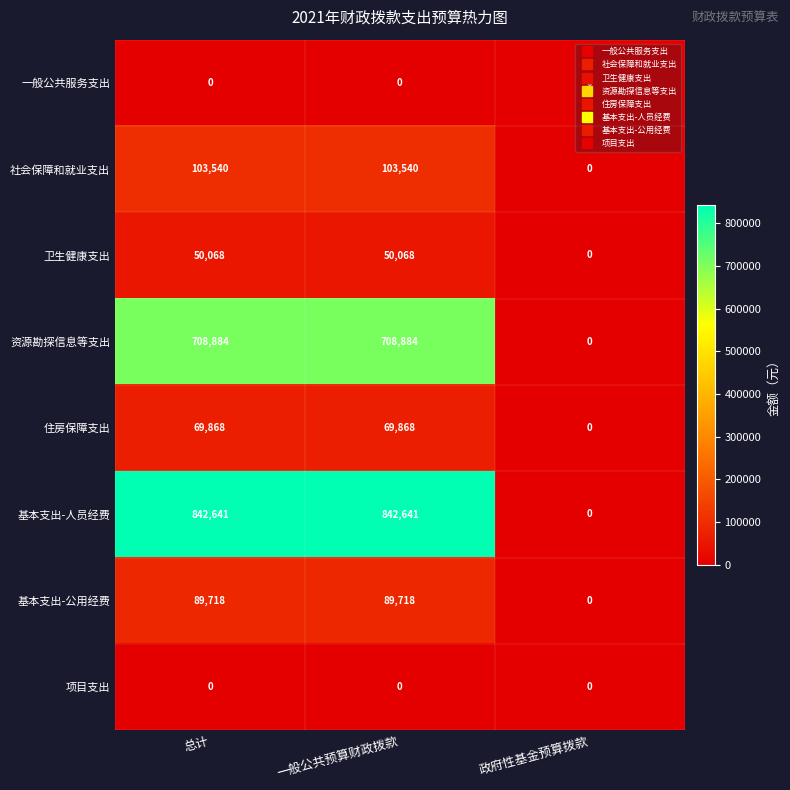

Which series has the largest total across all categories?

基本支出-人员经费